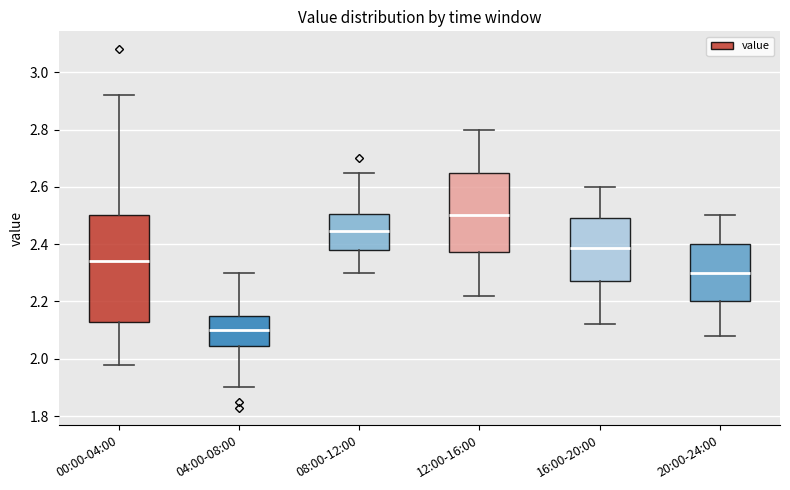

Which box's median line is the lowest?

04:00-08:00